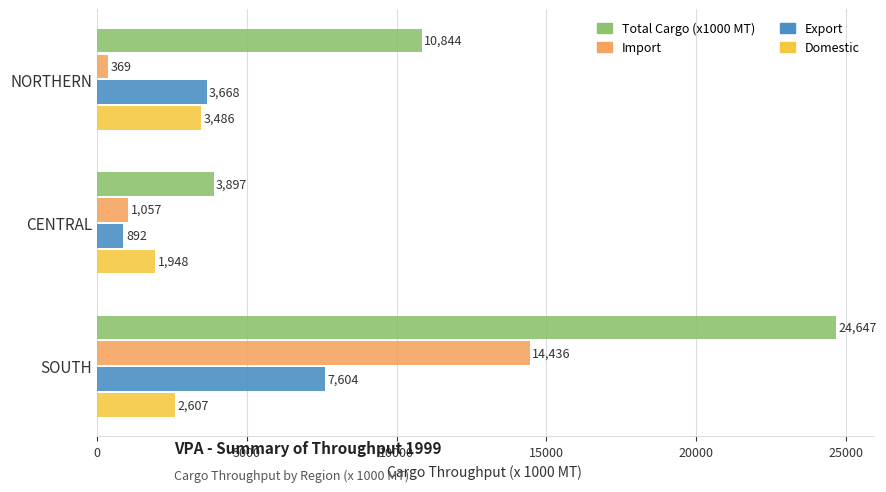

Between NORTHERN and SOUTH, which series saw the biggest shift?

Import